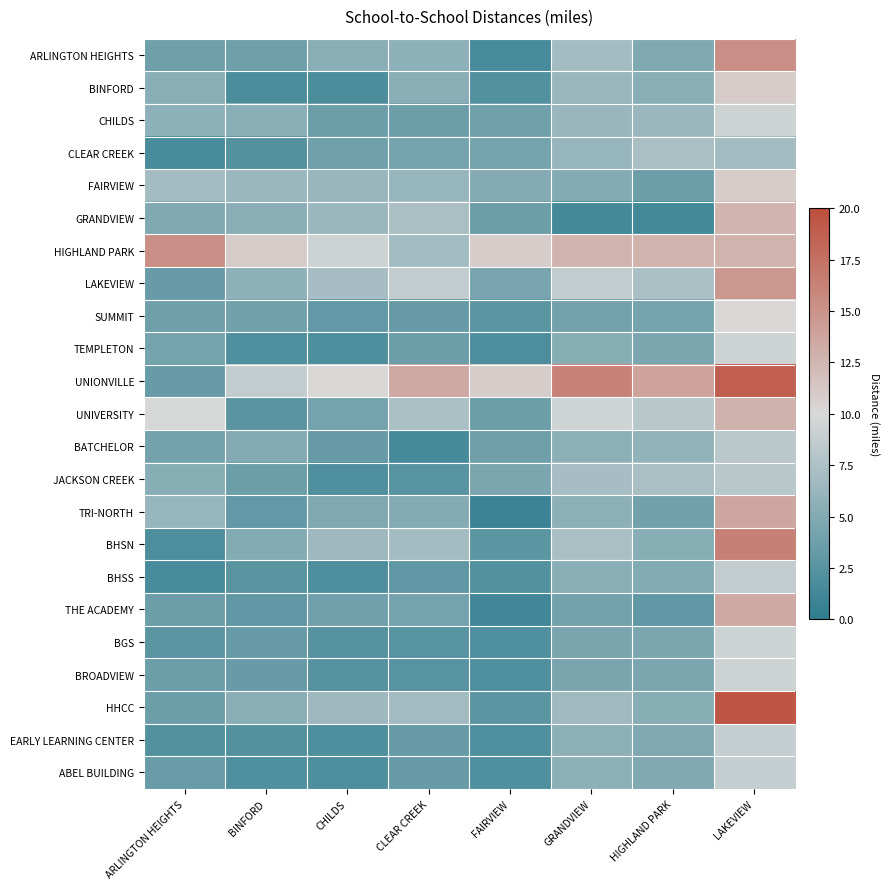

Rank the series by their maximum value, from highest to lowest.

HHCC, UNIONVILLE, BHSN, ARLINGTON HEIGHTS, HIGHLAND PARK, LAKEVIEW, TRI-NORTH, THE ACADEMY, UNIVERSITY, GRANDVIEW, BINFORD, FAIRVIEW, SUMMIT, CHILDS, TEMPLETON, BGS, BROADVIEW, EARLY LEARNING CENTER, ABEL BUILDING, BHSS, BATCHELOR, JACKSON CREEK, CLEAR CREEK